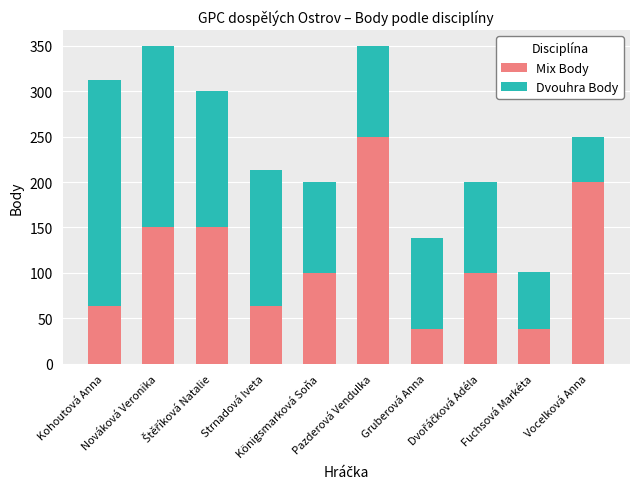

How many series are shown in this chart?

2